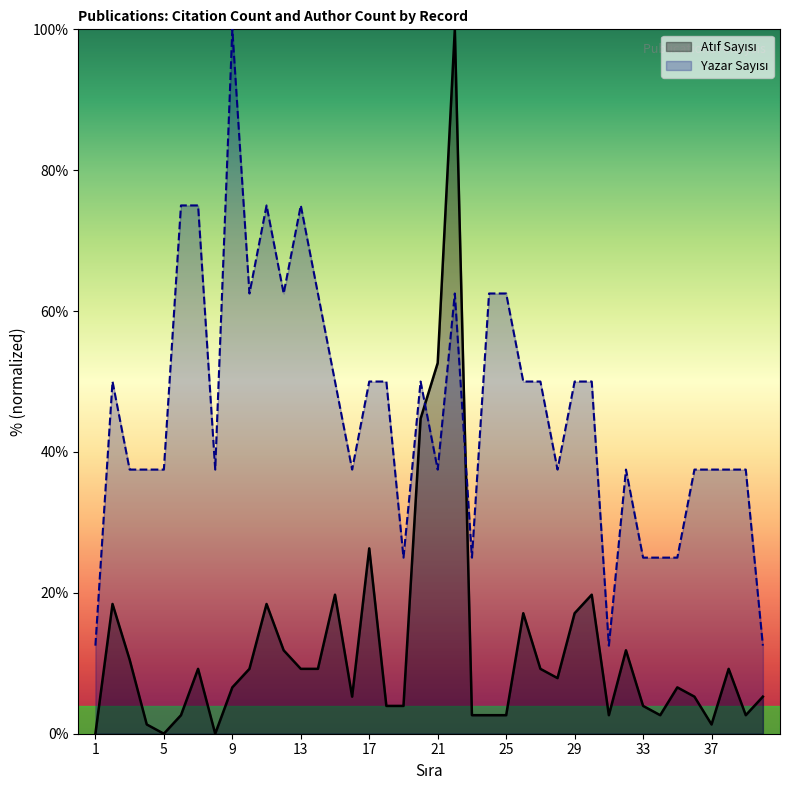

How many distinct data groups are displayed?

2